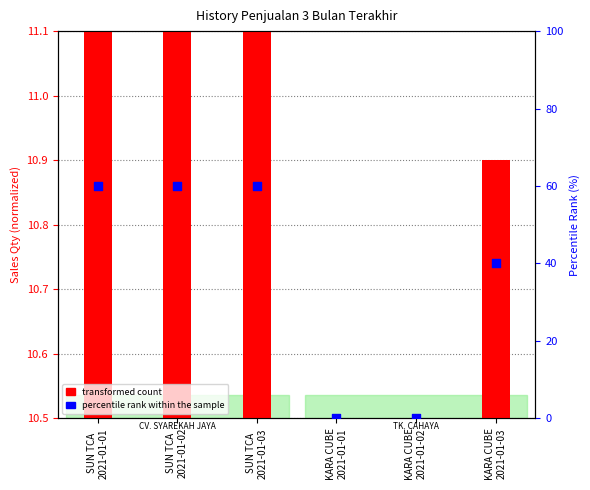

Which series reaches the maximum Y coordinate?

percentile rank within the sample